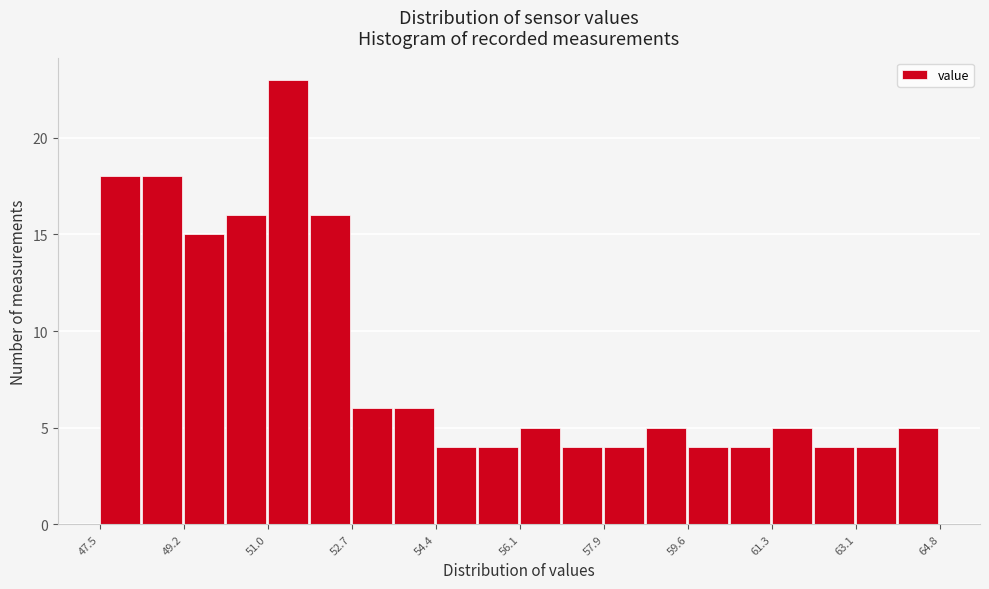

What is the height of the bar covering 57.0 to 57.8 on the x-axis? Neither the bar edges nor the heights are printed on the chart, so give them approximately, as read against the axes.

4